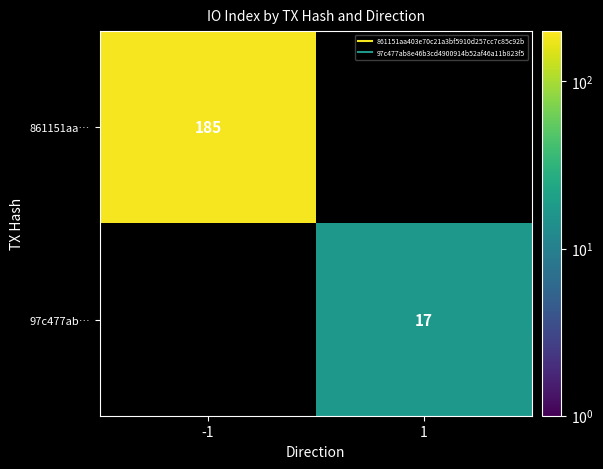

Which has a higher value, 1 or -1?

-1